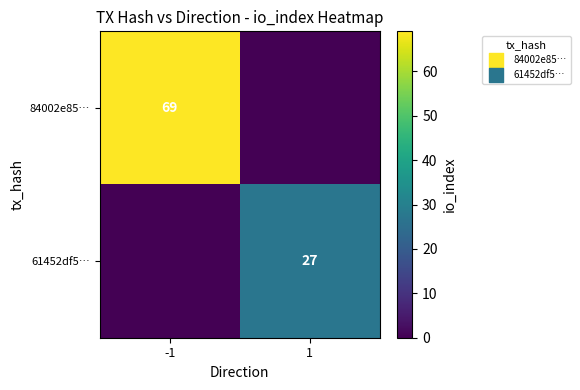

The value of 84002e85… at -1 is 18. True or false?

False